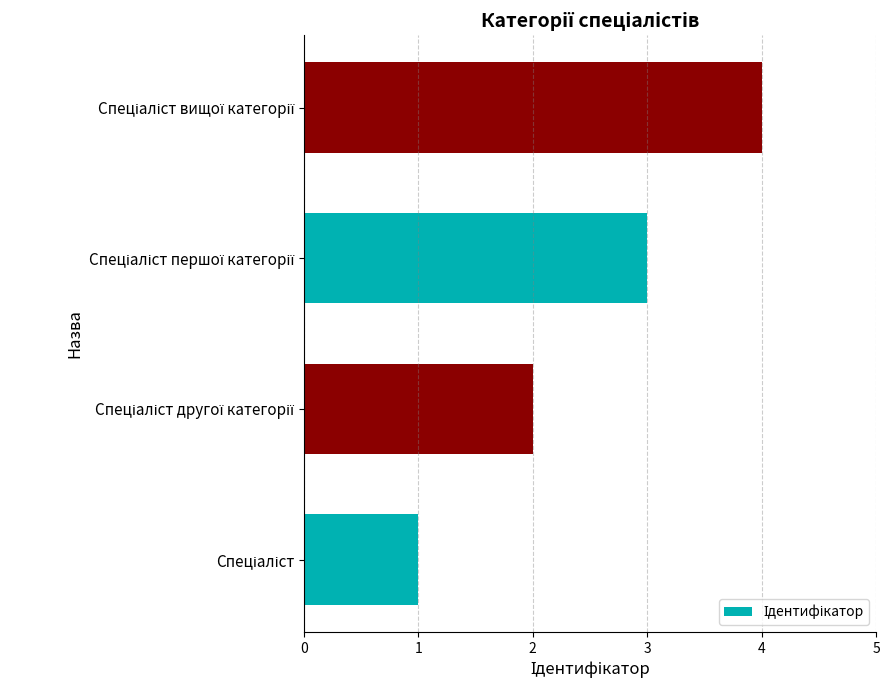

What is the maximum value shown in the chart?

4